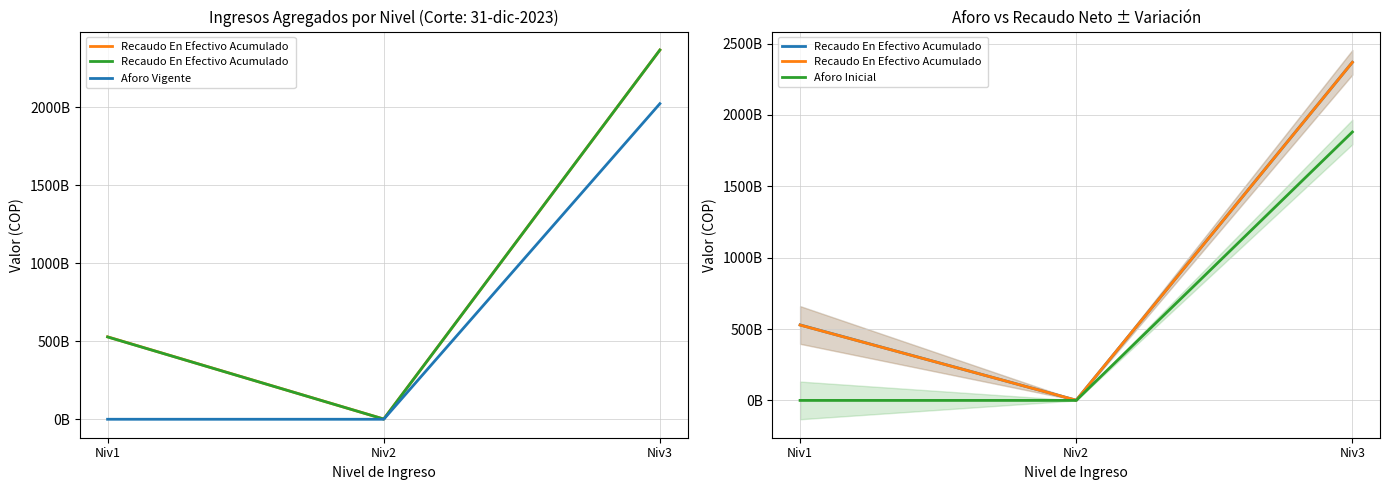

Is it true that Aforo Vigente equals 840377441935.0 at Niv3?

False